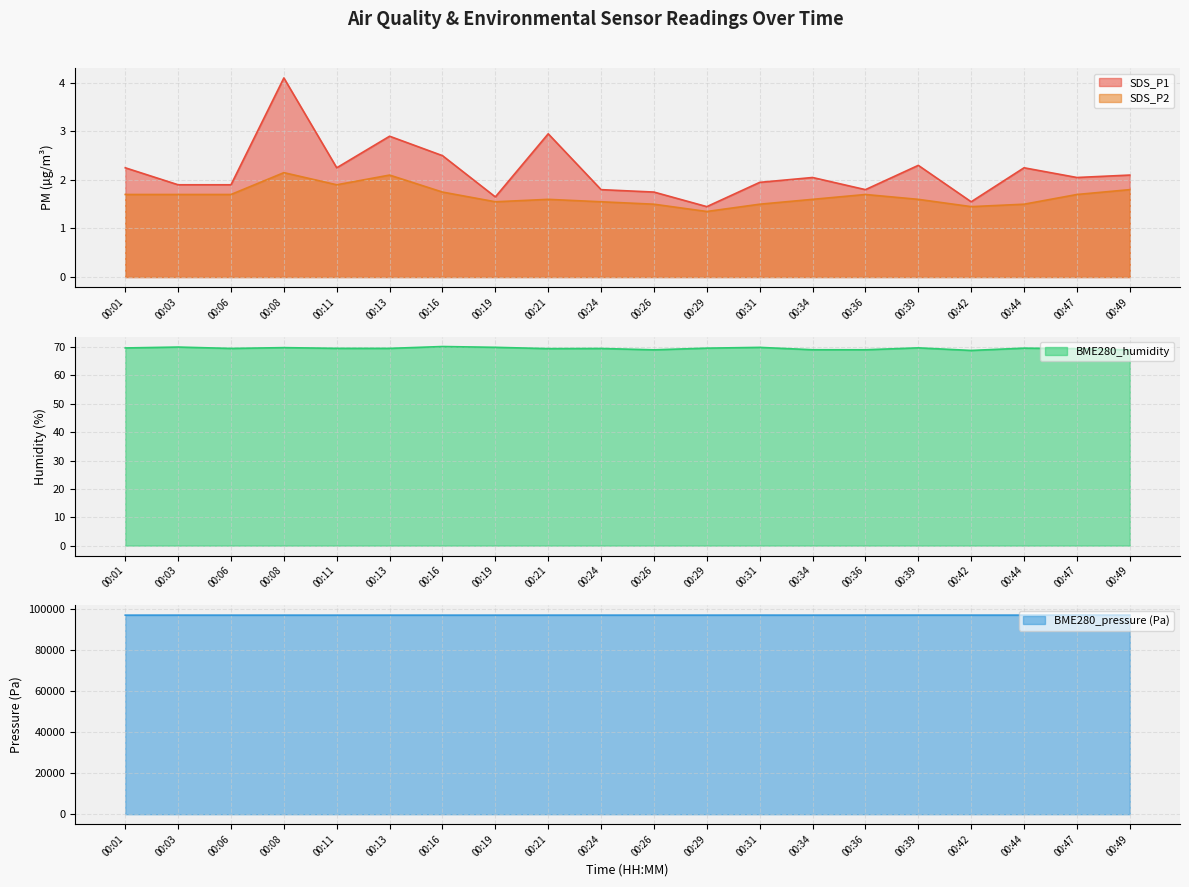

True or false: BME280_pressure_kPa has more than 2 interior local peaks.

True